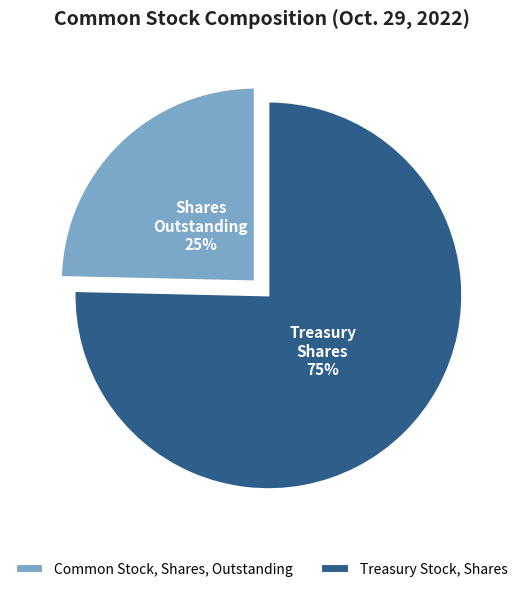

Combined, do Treasury Stock, Shares and Common Stock, Shares, Outstanding account for over 50%?

Yes